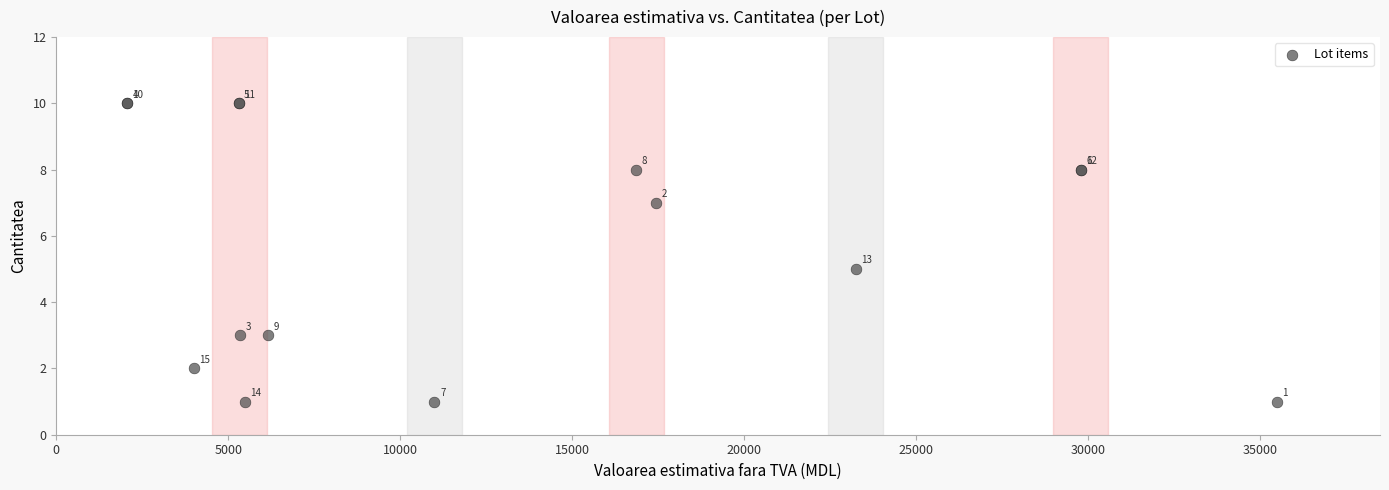

What Y value in the scatter plot is closest to 5?

5